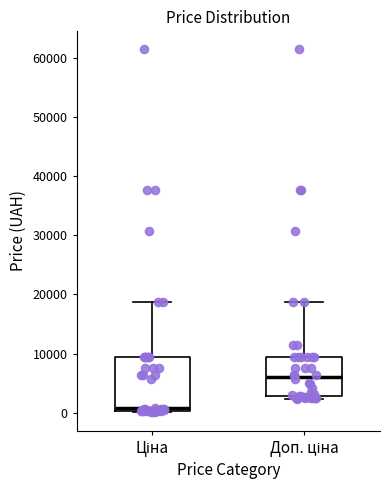

Which box is the tallest, from its lower edge to its upper edge?

Ціна